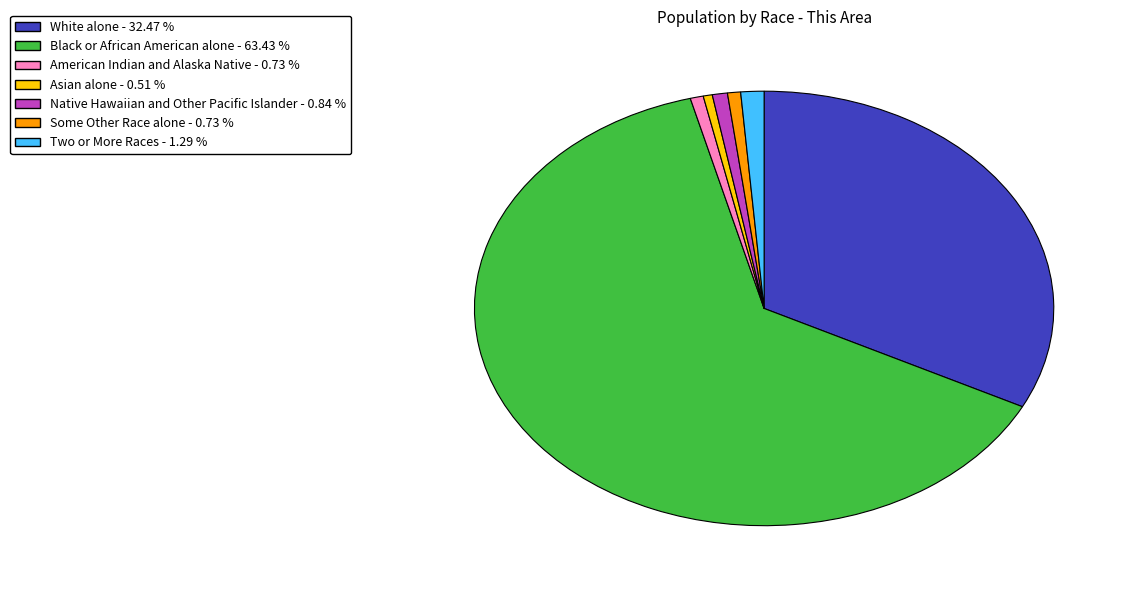

Is the sum of Some Other Race alone and Native Hawaiian and Other Pacific Islander greater than half?

No